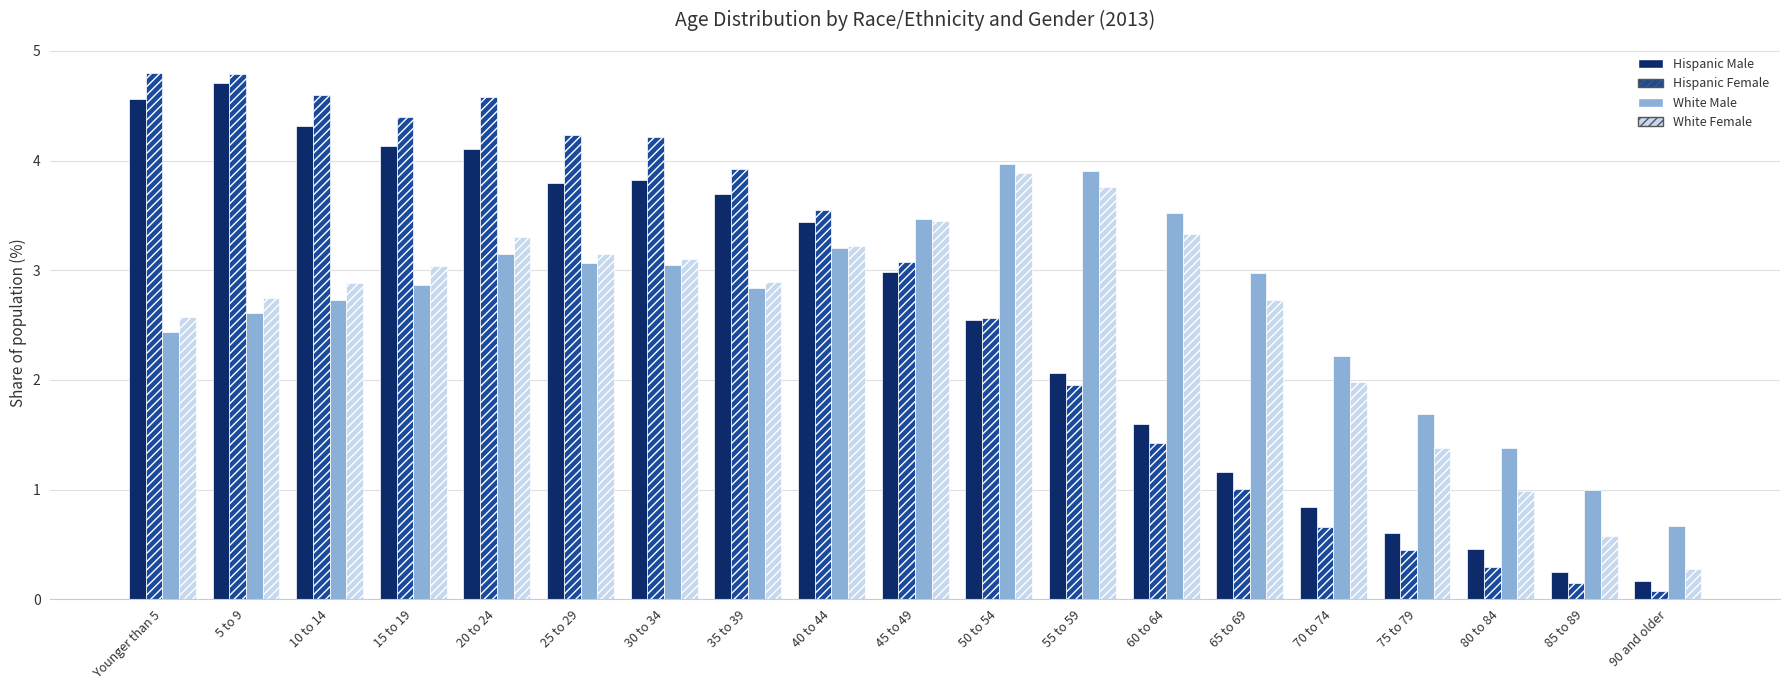

Reading left to right, what are all the values shown in this chart?

Hispanic Male: Younger than 5=4.6	5 to 9=4.7	10 to 14=4.3	15 to 19=4.1	20 to 24=4.1	25 to 29=3.8	30 to 34=3.8	35 to 39=3.7	40 to 44=3.4	45 to 49=3.0	50 to 54=2.6	55 to 59=2.1	60 to 64=1.6	65 to 69=1.2	70 to 74=0.8	75 to 79=0.6	80 to 84=0.5	85 to 89=0.3	90 and older=0.2
Hispanic Female: Younger than 5=4.8	5 to 9=4.8	10 to 14=4.6	15 to 19=4.4	20 to 24=4.6	25 to 29=4.2	30 to 34=4.2	35 to 39=3.9	40 to 44=3.5	45 to 49=3.1	50 to 54=2.6	55 to 59=2.0	60 to 64=1.4	65 to 69=1.0	70 to 74=0.7	75 to 79=0.4	80 to 84=0.3	85 to 89=0.1	90 and older=0.1
White Male: Younger than 5=2.4	5 to 9=2.6	10 to 14=2.7	15 to 19=2.9	20 to 24=3.2	25 to 29=3.1	30 to 34=3.0	35 to 39=2.8	40 to 44=3.2	45 to 49=3.5	50 to 54=4.0	55 to 59=3.9	60 to 64=3.5	65 to 69=3.0	70 to 74=2.2	75 to 79=1.7	80 to 84=1.4	85 to 89=1.0	90 and older=0.7
White Female: Younger than 5=2.6	5 to 9=2.7	10 to 14=2.9	15 to 19=3.0	20 to 24=3.3	25 to 29=3.1	30 to 34=3.1	35 to 39=2.9	40 to 44=3.2	45 to 49=3.4	50 to 54=3.9	55 to 59=3.8	60 to 64=3.3	65 to 69=2.7	70 to 74=2.0	75 to 79=1.4	80 to 84=1.0	85 to 89=0.6	90 and older=0.3